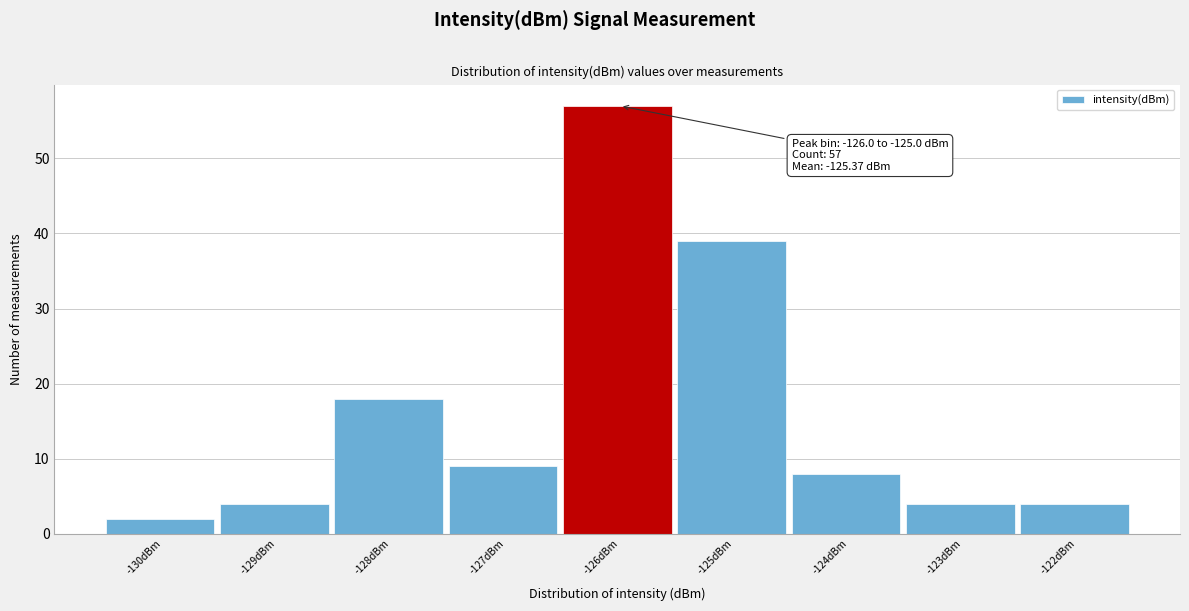

Reading right to left, list all the values displayed in this chart.

-122dBm=4	-123dBm=4	-124dBm=8	-125dBm=39	-126dBm=57	-127dBm=9	-128dBm=18	-129dBm=4	-130dBm=2